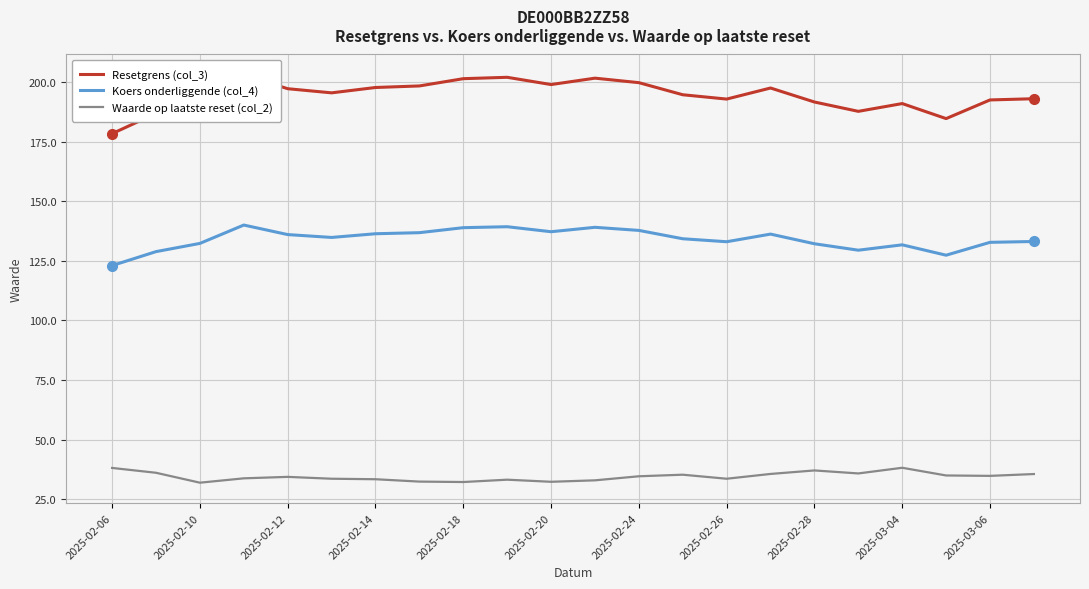

Is the value of Koers onderliggende (col_4) at 2025-02-26 greater than the value of Waarde op laatste reset (col_2) at 2025-02-24?

Yes